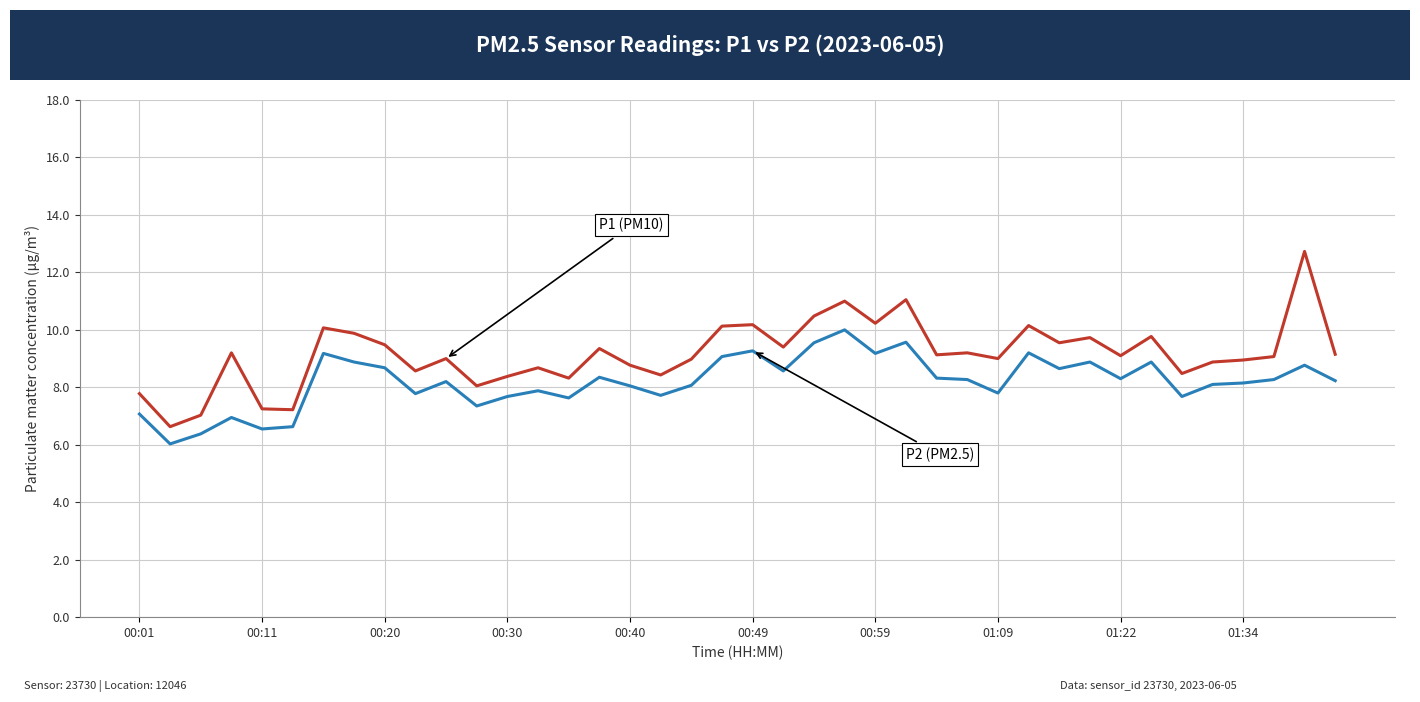

What is the greatest value displayed?

12.7